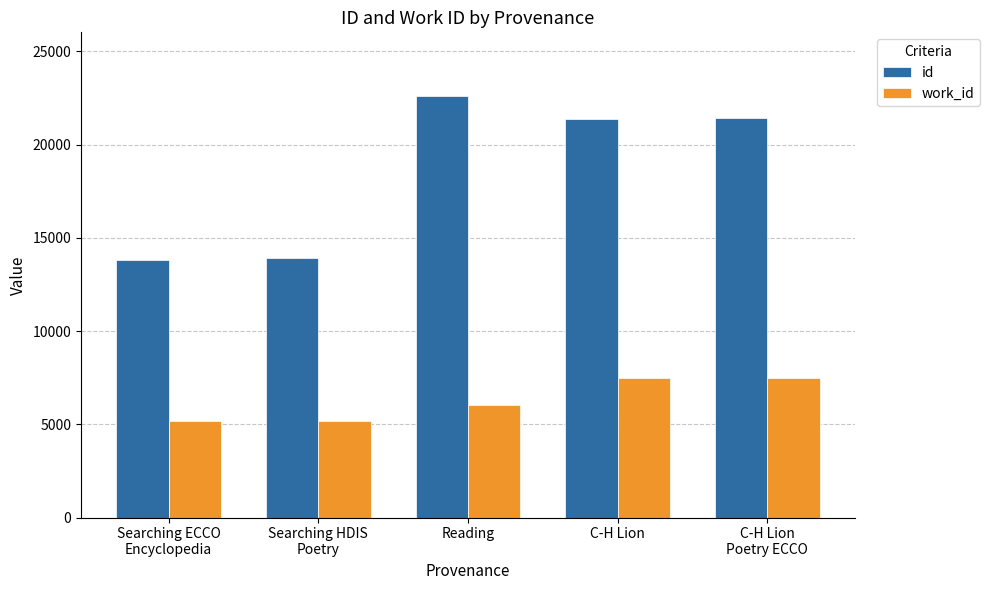

What is the label of the 1st bar from the right?

C-H Lion
Poetry ECCO